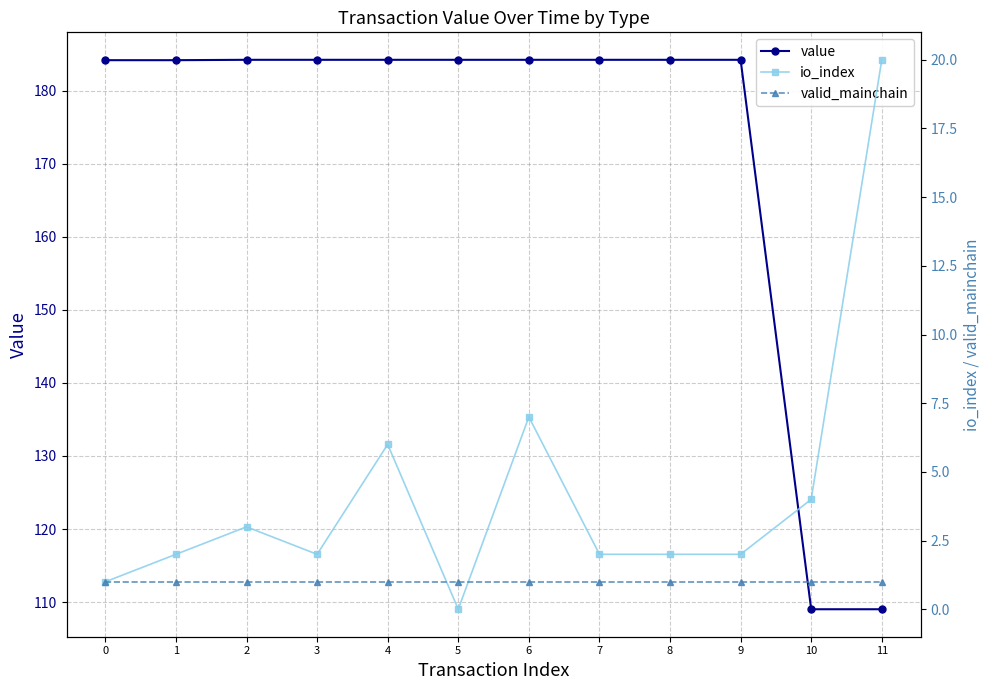

Which series ends up on top after the final intersection of valid_mainchain and io_index?

io_index